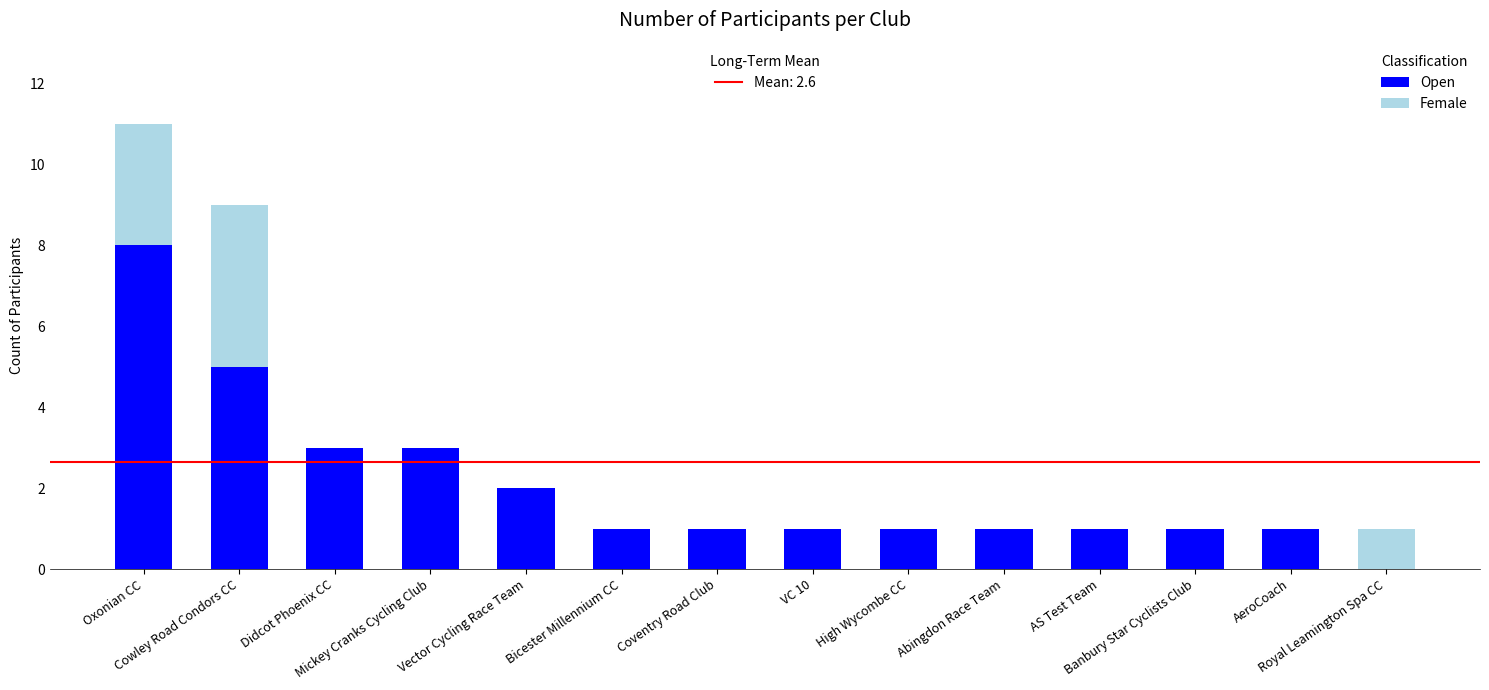

How many data points does each series have?

14